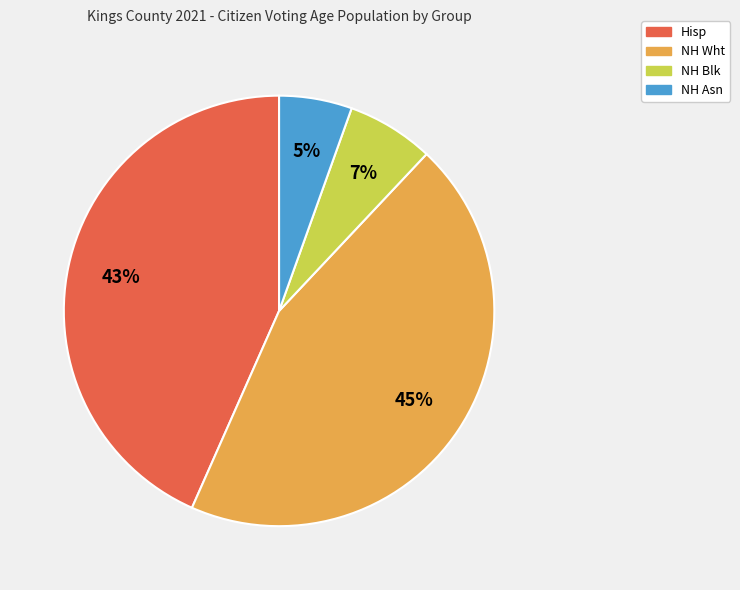

Between Hisp and NH Asn, which is larger?

Hisp